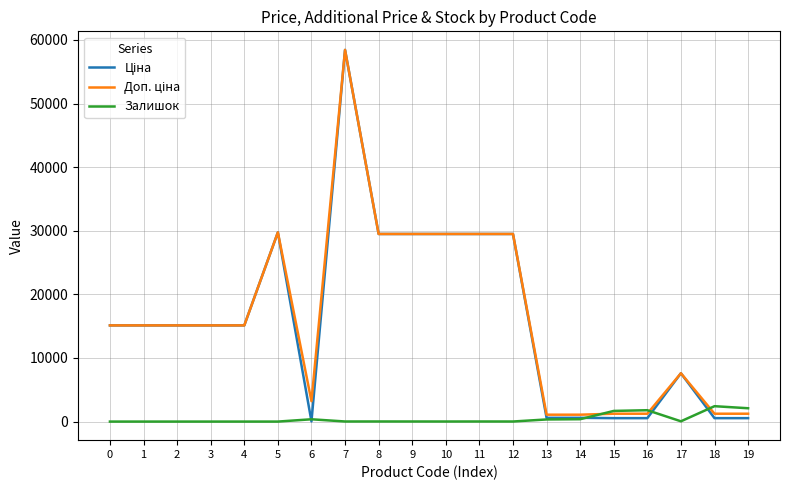

How many lines are shown in the chart?

3